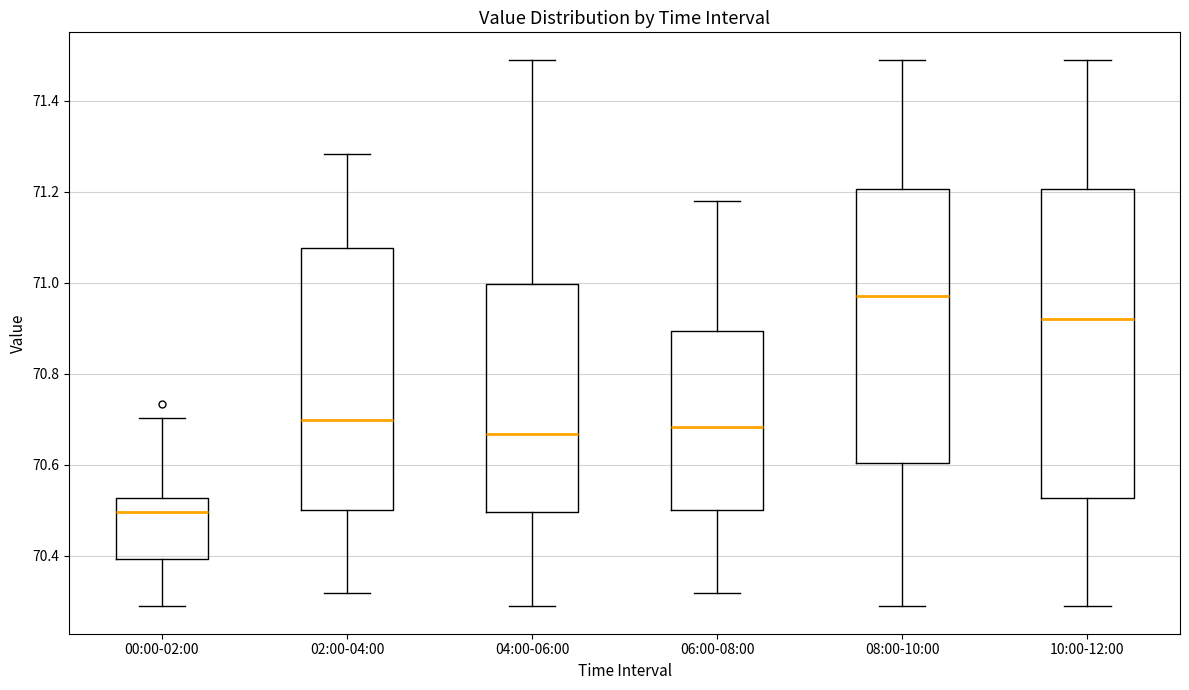

Comparing the boxes themselves (not the whiskers), which one is the tallest?

10:00-12:00